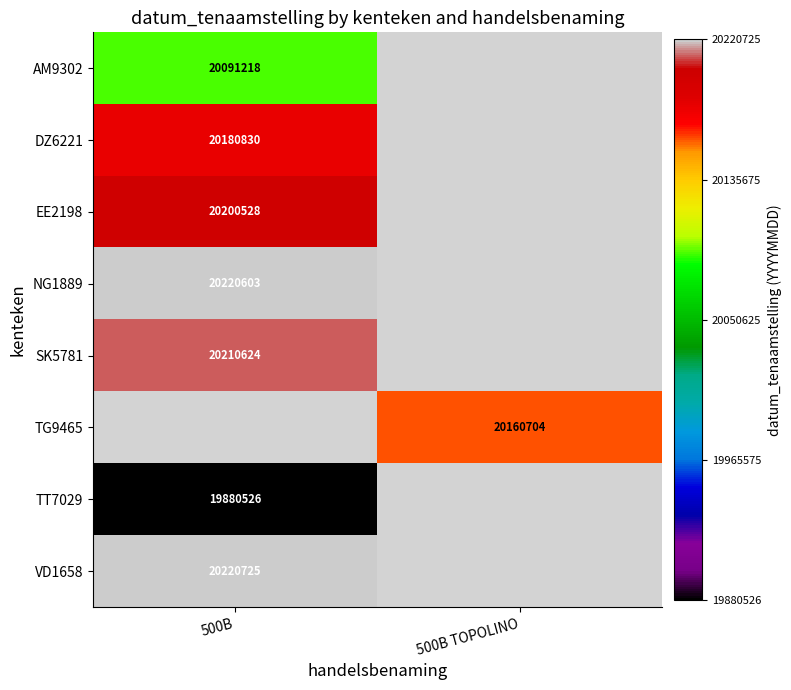

Is the value of SK5781 at 500B greater than the value of NG1889 at 500B?

No